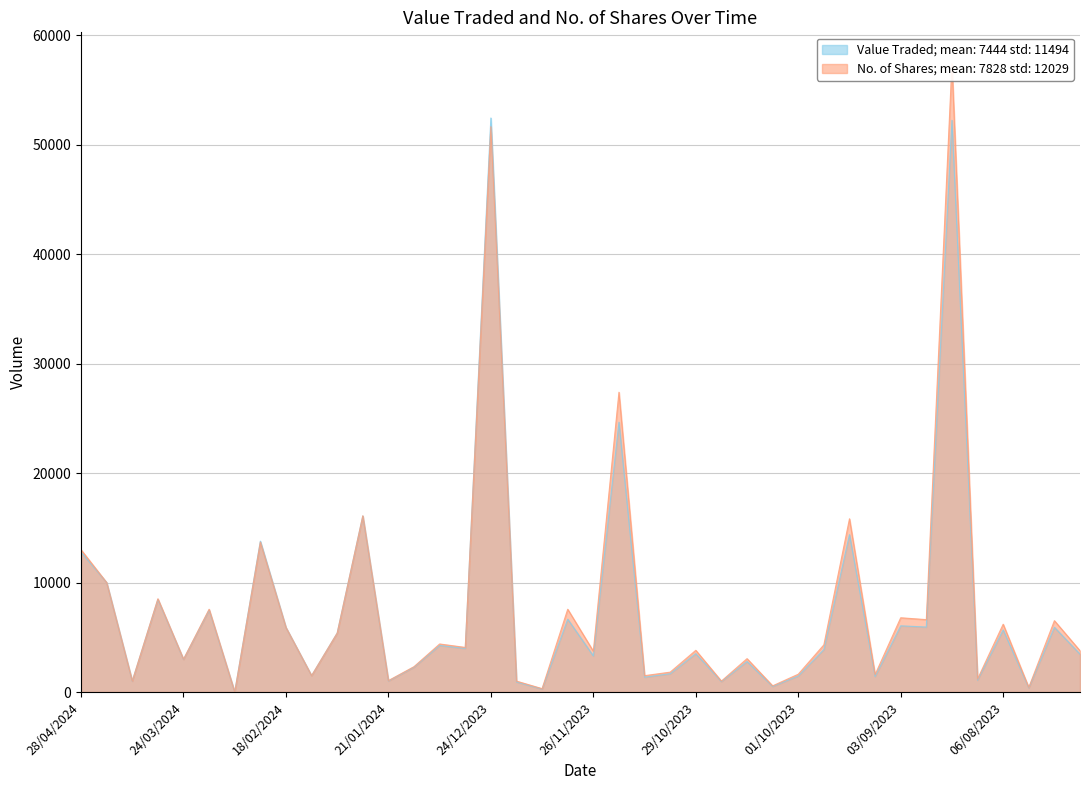

Which series has the widest spread of values?

No. of Shares